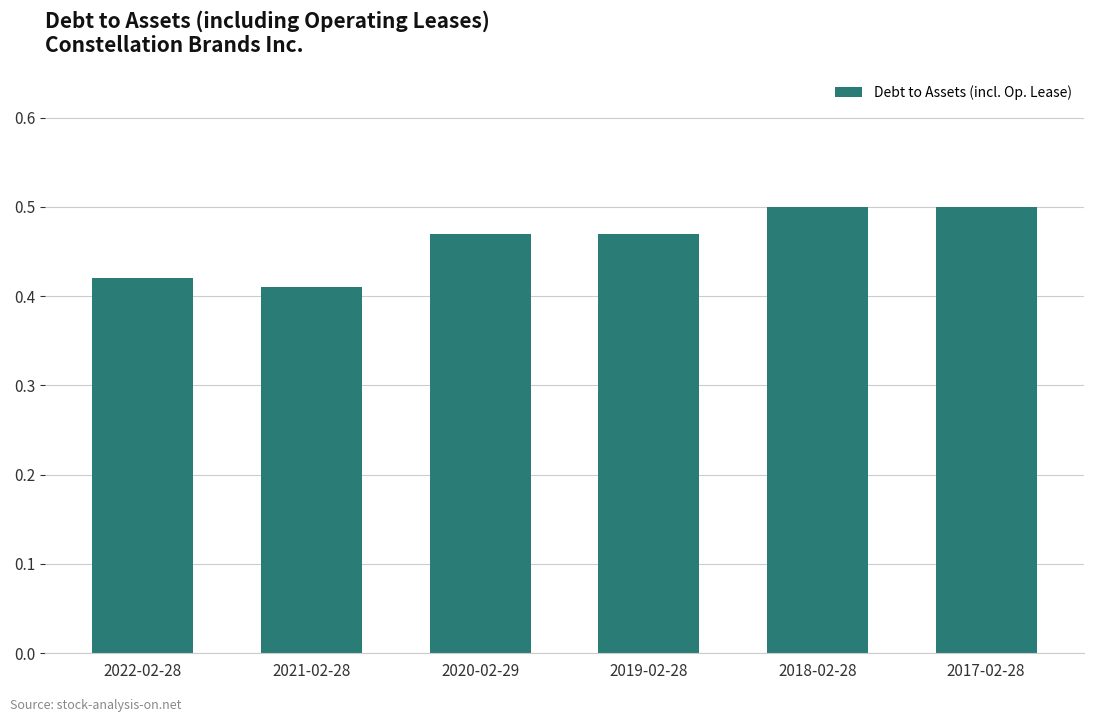

What is the difference between the maximum and second lowest values?

0.1